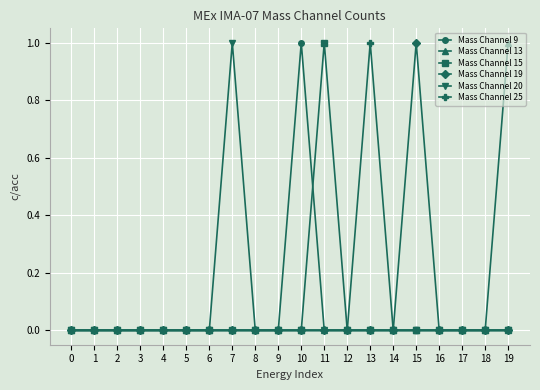

Count the number of data series in this chart.

6